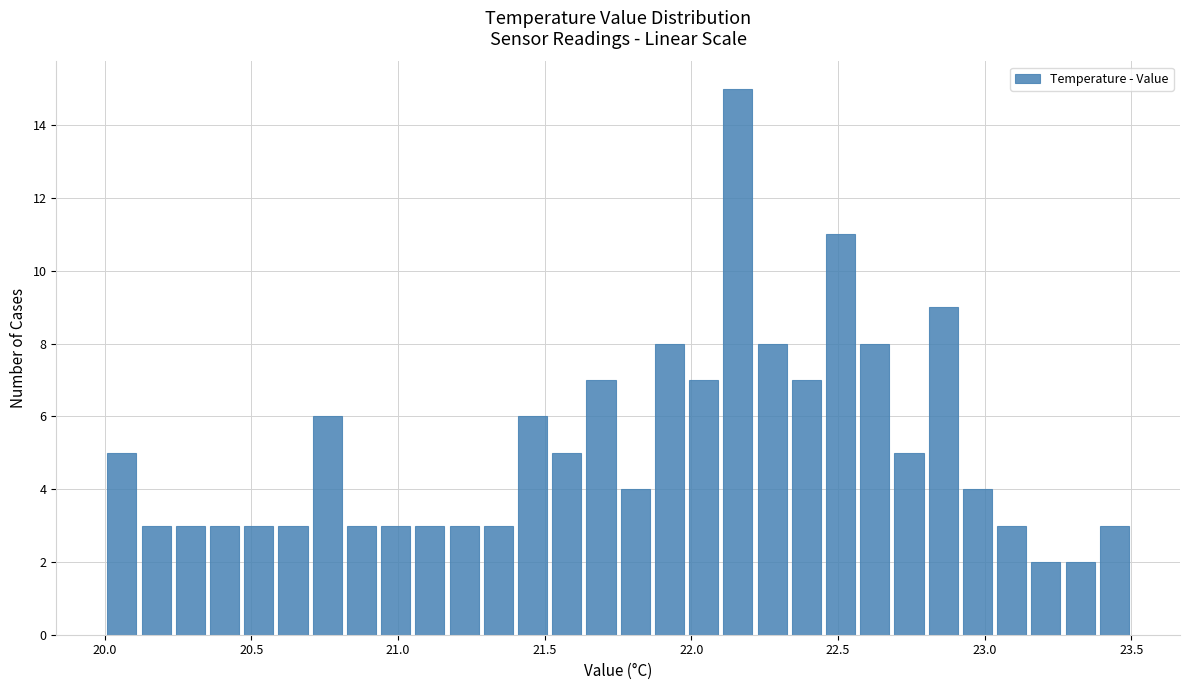

Around what value on the x-axis is the tallest bar? Give the approximate position of its centre, as read against the axis.

22.15